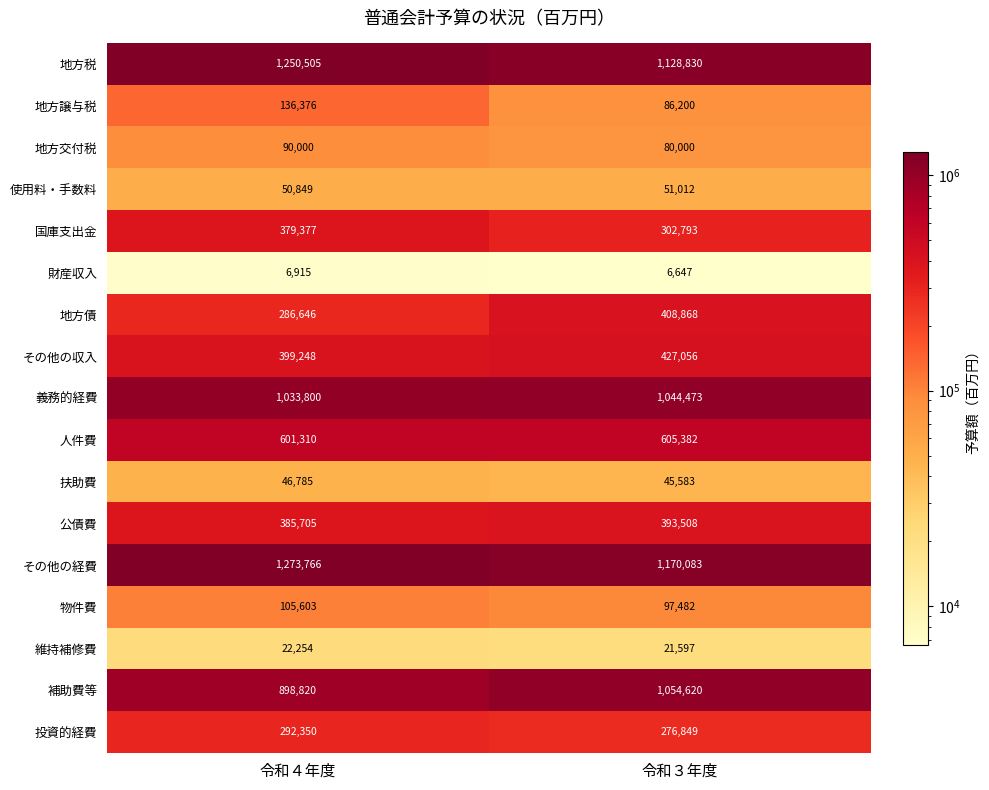

At which label is 公債費 closest to 389606?

令和４年度